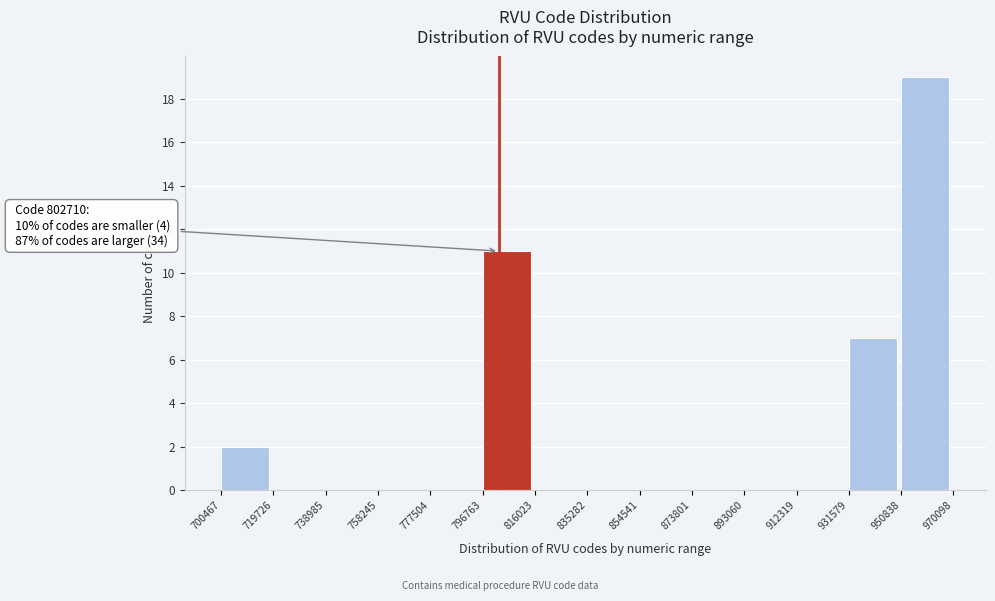

Which range on the x-axis has the tallest bar?

950838 to 970098